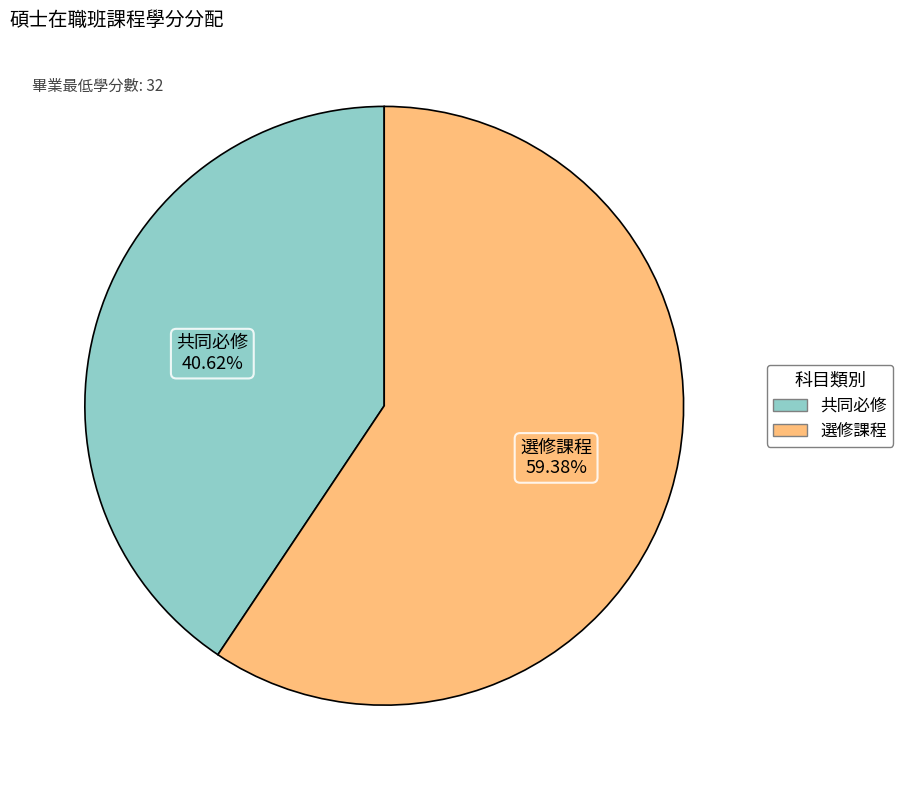

Which slice is the smallest?

共同必修